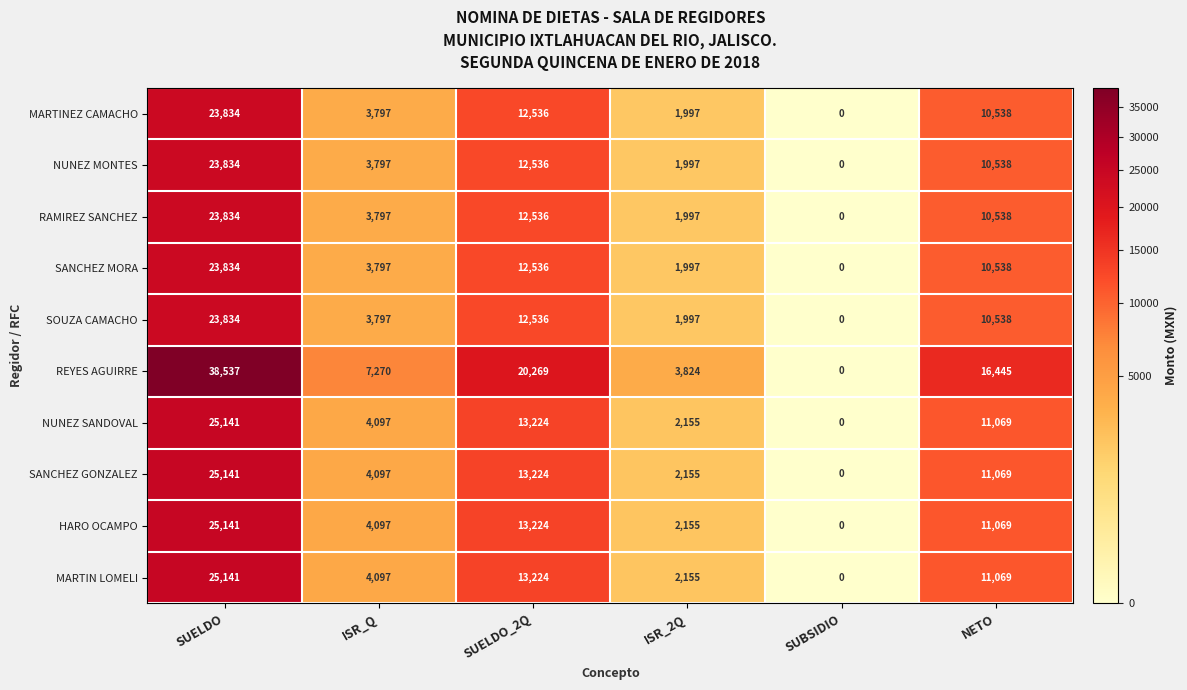

True or false: SANCHEZ GONZALEZ has a value of 768 at ISR_2Q.

False